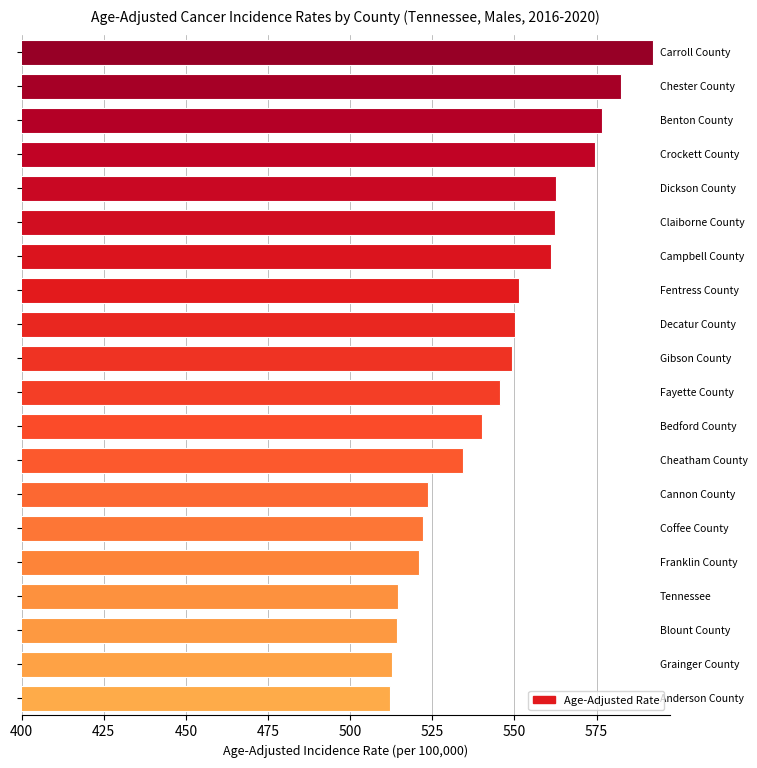

What is the sum of all values?

10903.5